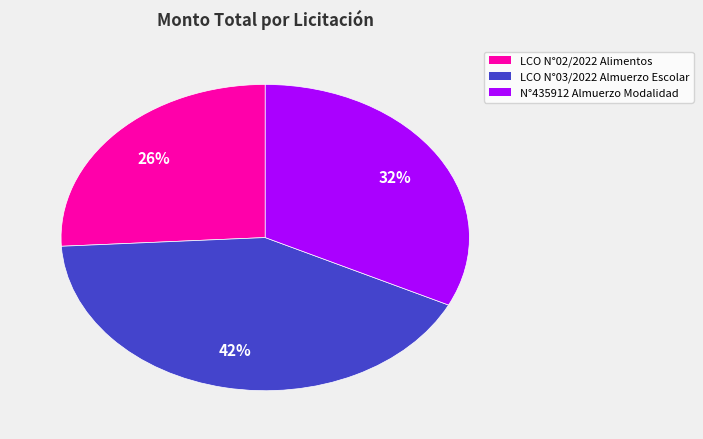

To the nearest percent, what is the difference between the largest and smallest slice percentages?

16%